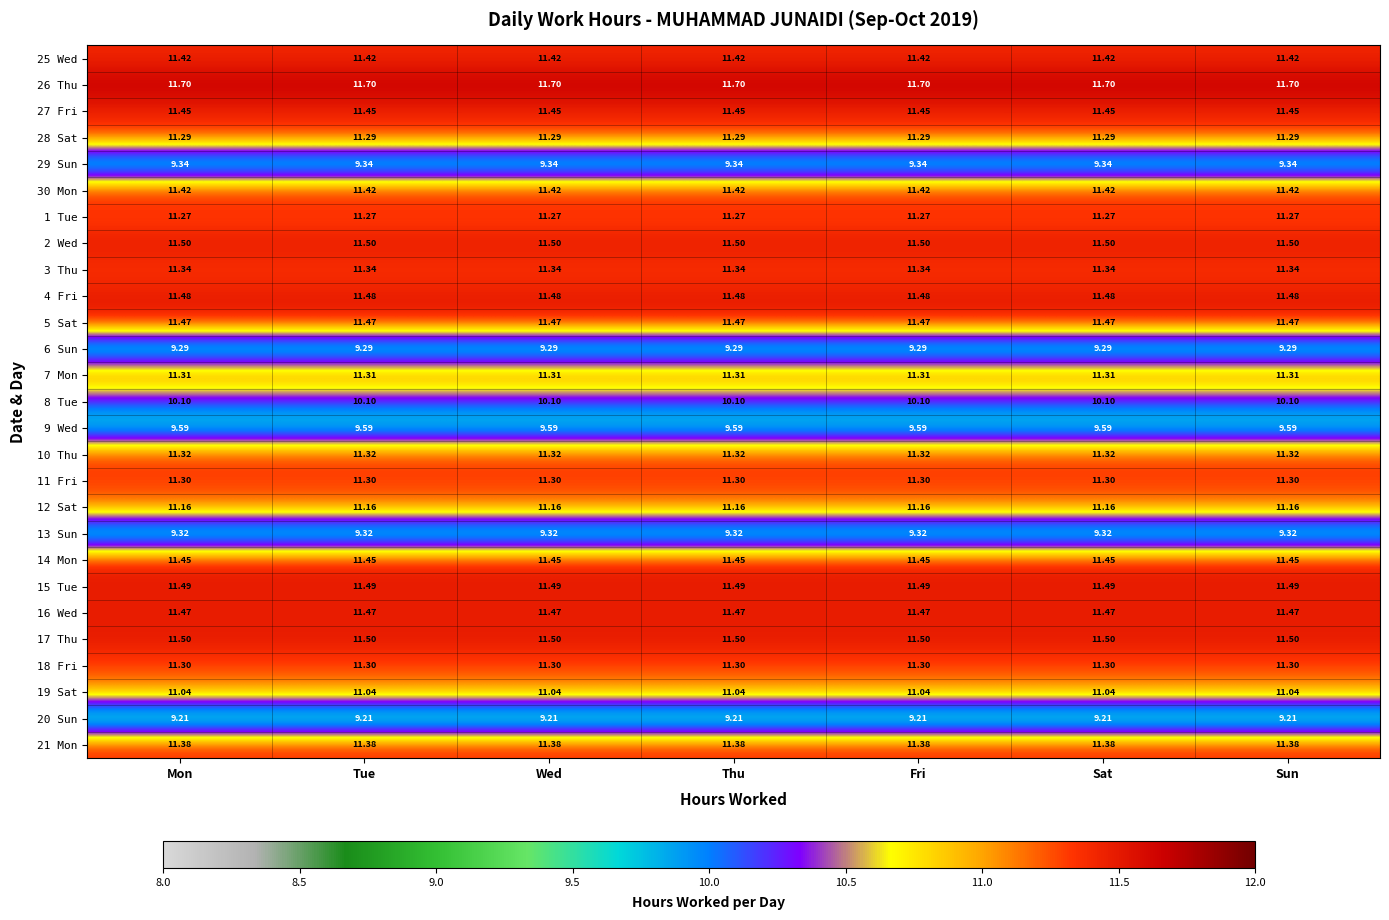

Is the value of 5 Sat at Wed greater than the value of 6 Sun at Fri?

Yes